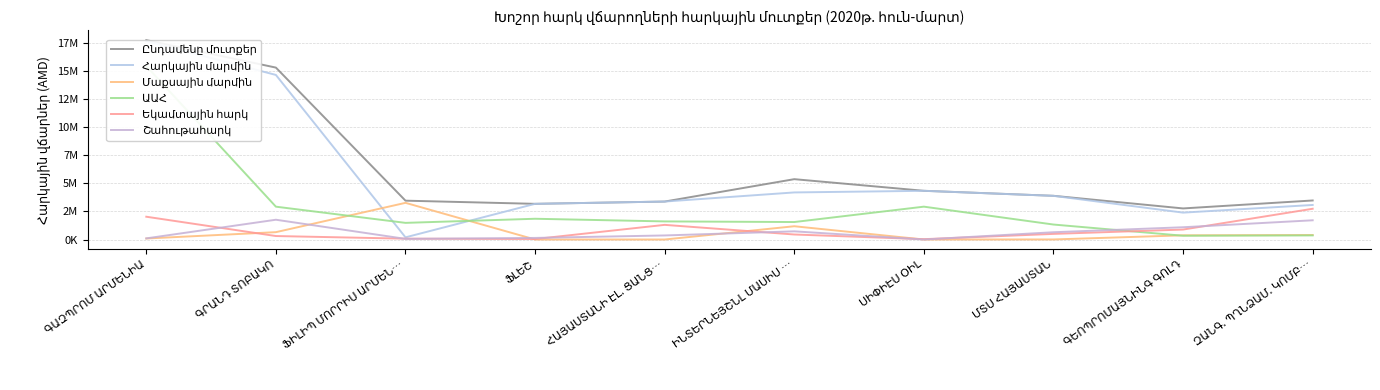

Between ՖԻԼԻՊ ՄՈՐՐԻՍ ԱՐՄԵՆ… and ԳԵՈՊՐՈՄԱՅՆԻՆԳ ԳՈԼԴ, which series saw the biggest shift?

Մաքսային մարմին